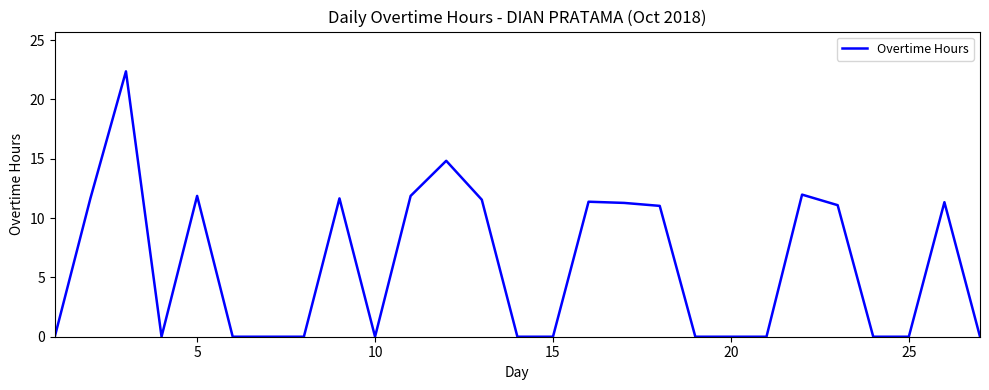

What is the maximum value shown in the chart?

22.4